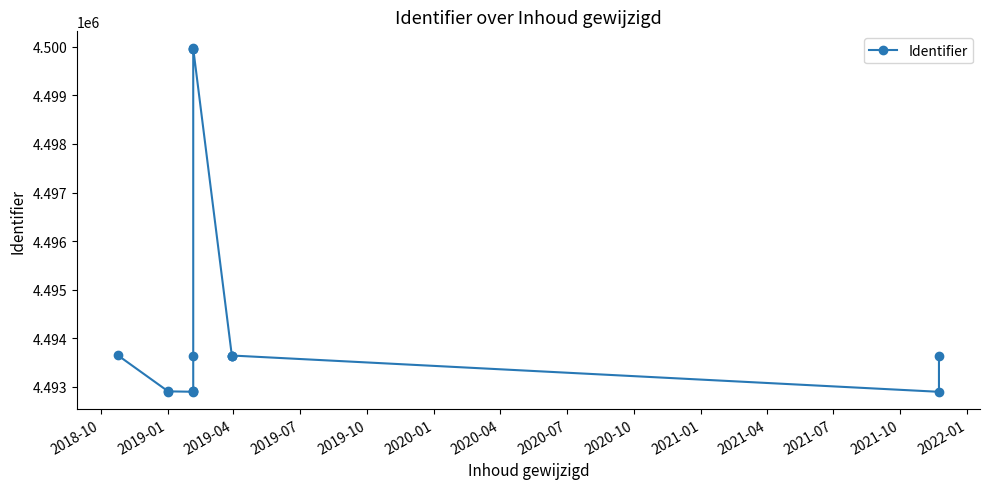

Reading left to right, extract all data points from this chart.

4493646	4492903	4492907	4492899	4492911	4492913	4493631	4499961	4499963	4499965	4493633	4493634	4493645	4492898	4493635